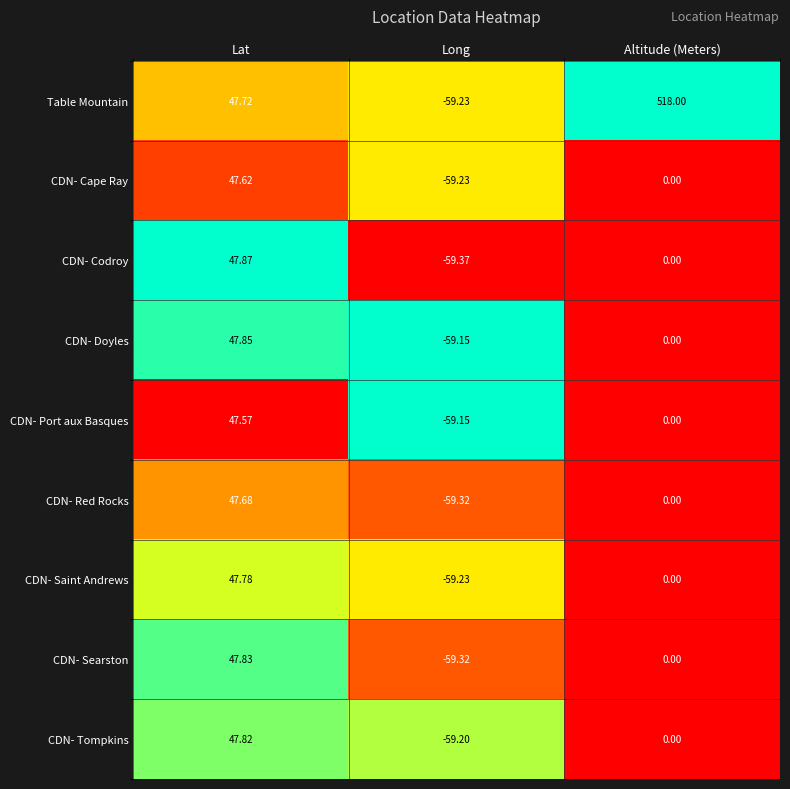

Rank the series by their maximum value, from lowest to highest.

CDN- Port aux Basques, CDN- Cape Ray, CDN- Red Rocks, CDN- Saint Andrews, CDN- Tompkins, CDN- Searston, CDN- Doyles, CDN- Codroy, Table Mountain